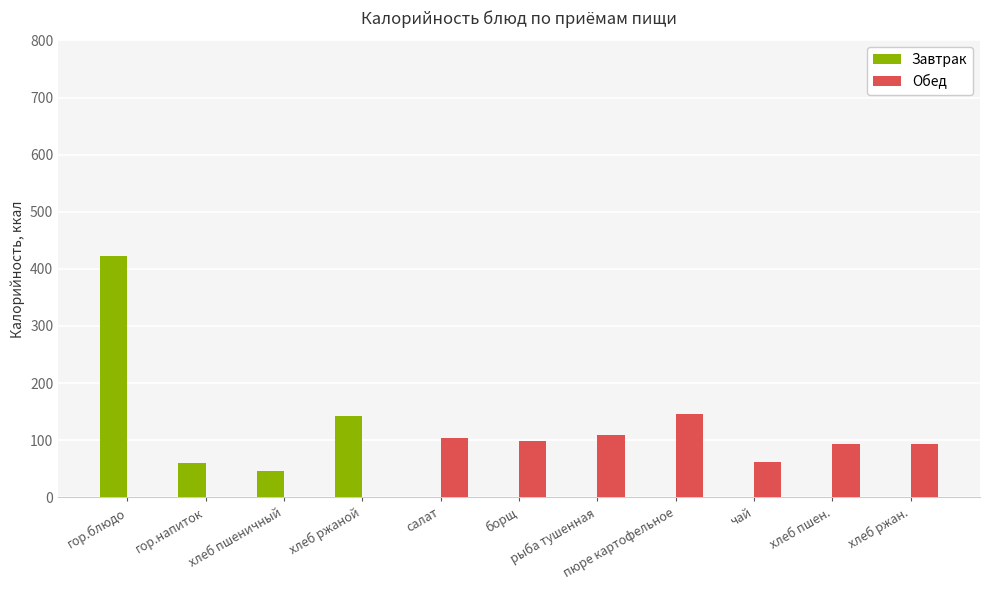

At which category is the sum across all series the highest?

гор.блюдо